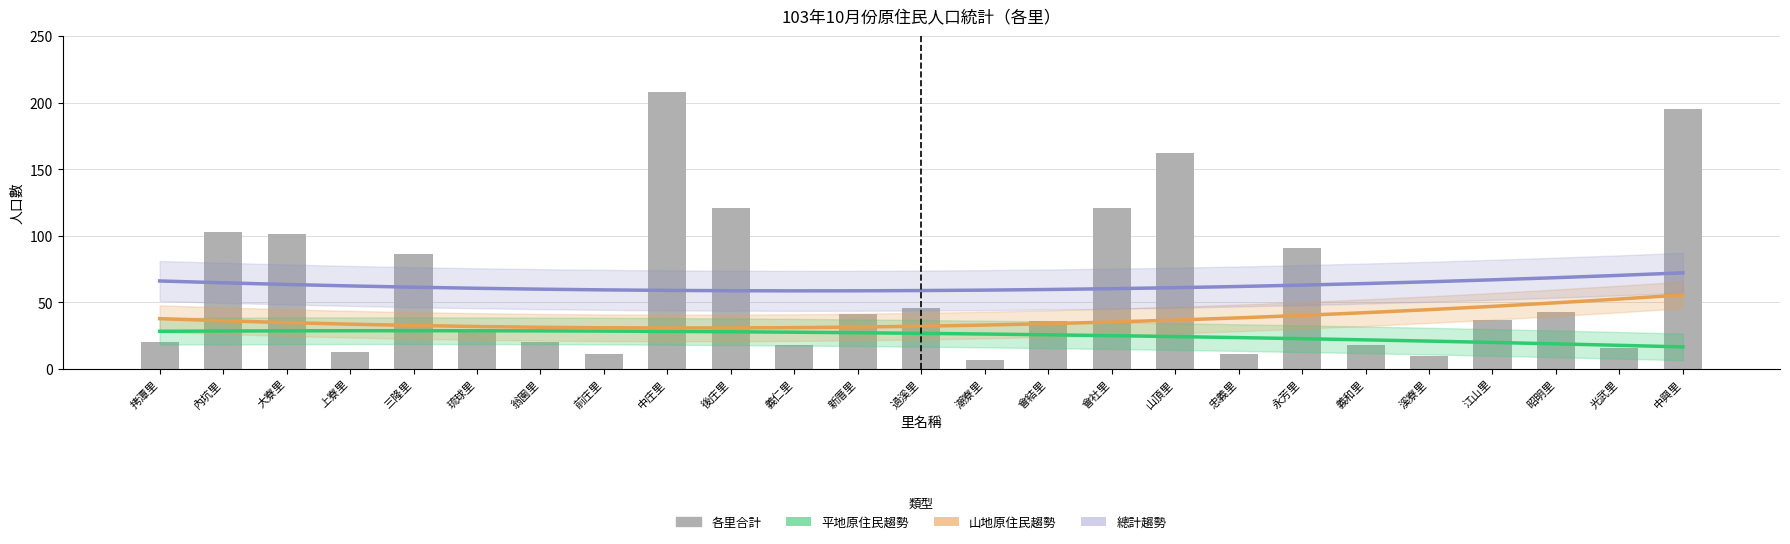

What is the difference between the highest and lowest values at 永芳里?

68.3